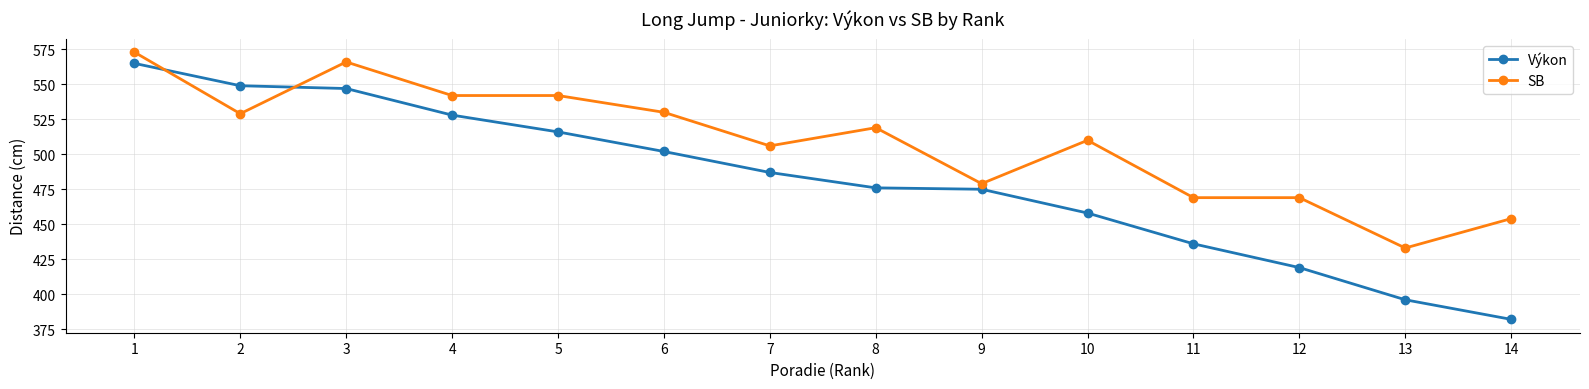

Which series changed the most between 7 and 13?

Výkon